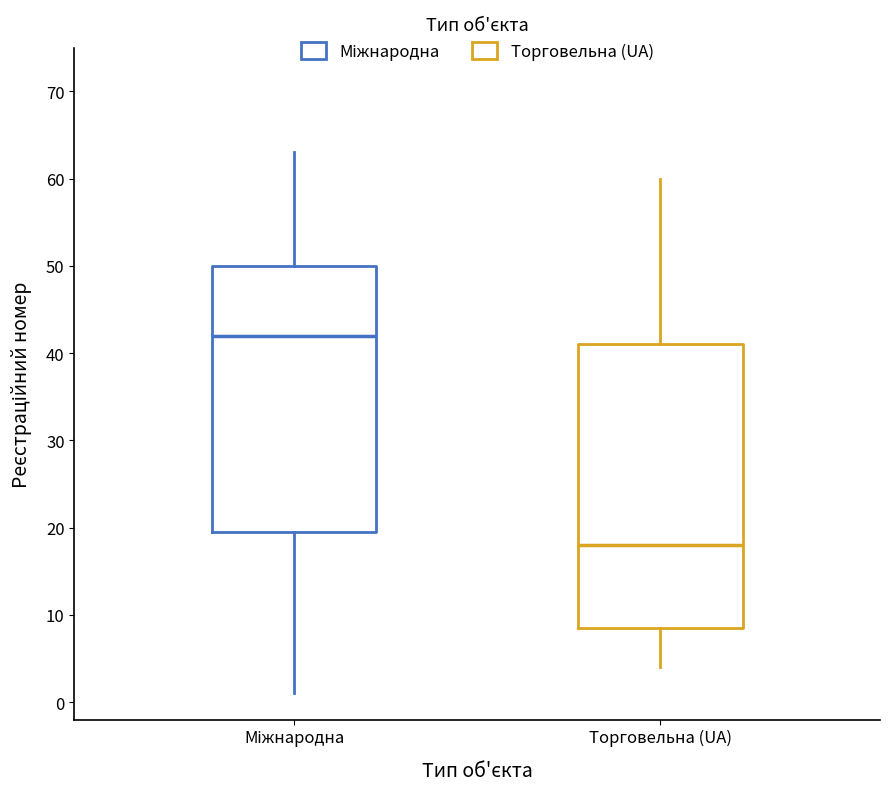

Which box has the lowest median line?

Торговельна (UA)